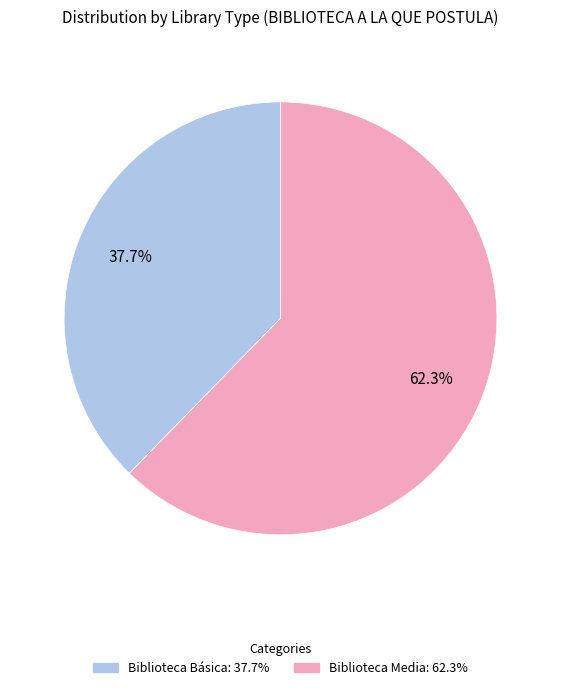

What is the smallest slice in the pie chart?

Biblioteca Básica